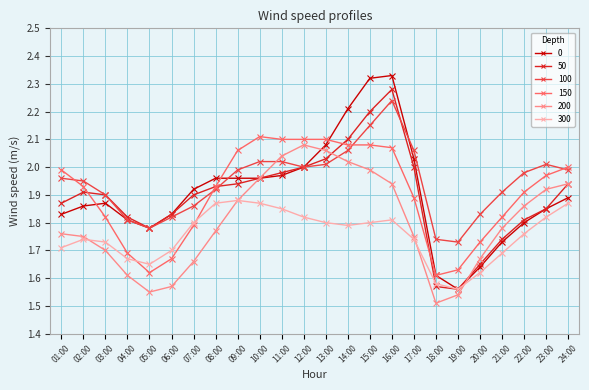

Where is 0 nearest to the value 1?

19:00